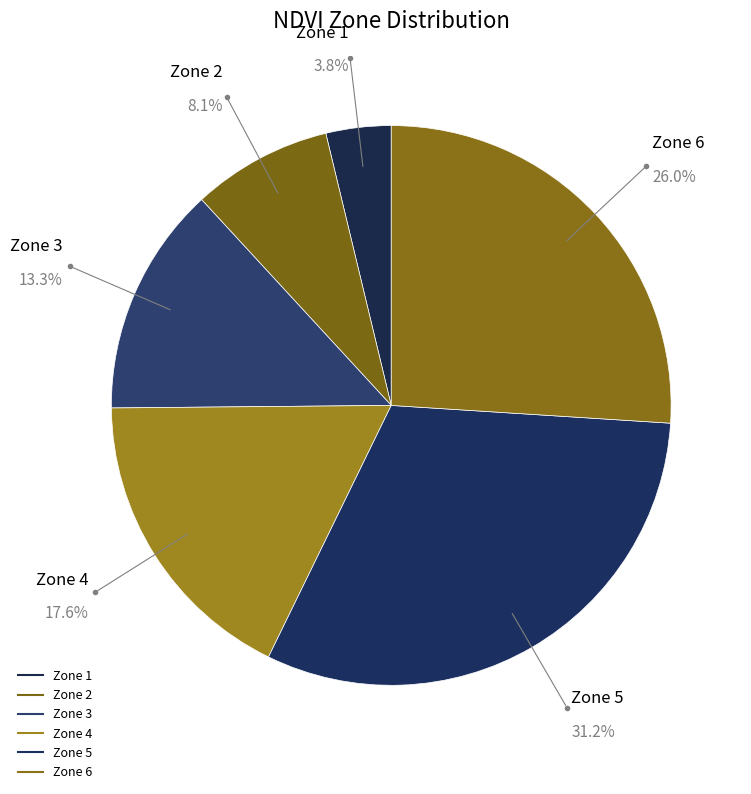

How many segments does this pie chart have?

6